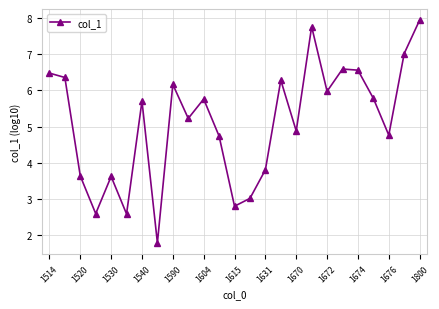

True or false: there are more than 1 points higher than both neighbors.

True